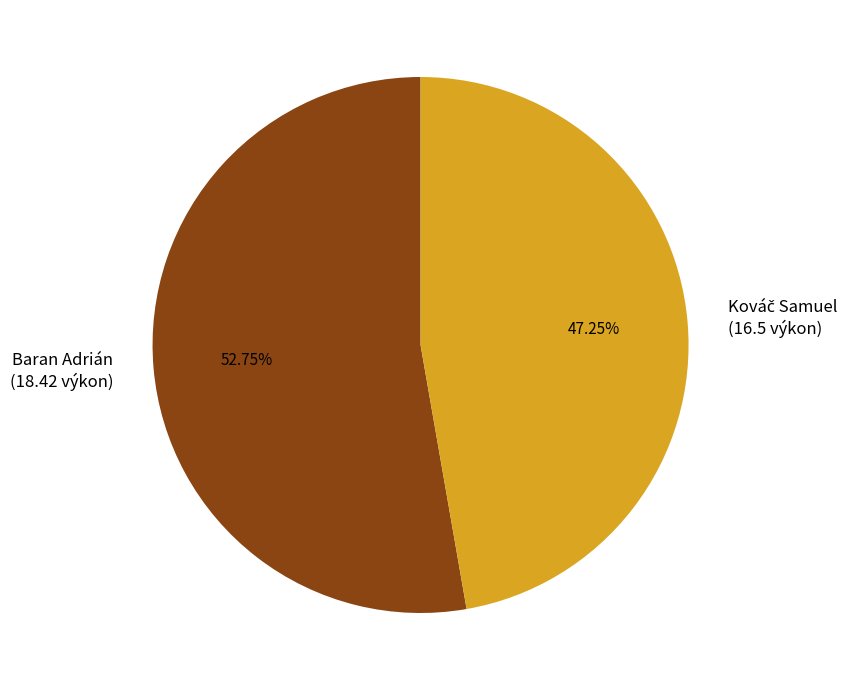

Is there a majority slice in this chart?

Yes